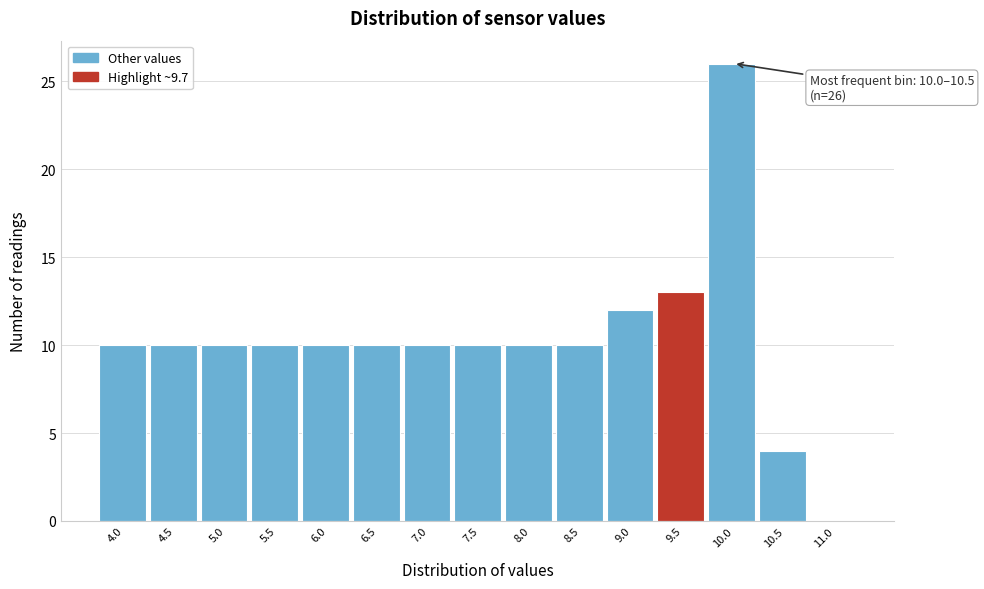

Reading right to left, list all the values displayed in this chart.

11.0=0	10.5=4	10.0=26	9.5=13	9.0=12	8.5=10	8.0=10	7.5=10	7.0=10	6.5=10	6.0=10	5.5=10	5.0=10	4.5=10	4.0=10